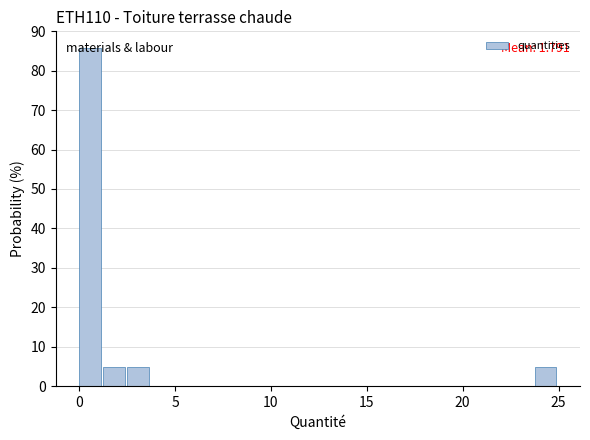

Around what value on the x-axis is the tallest bar? Give the approximate position of its centre, as read against the axis.

0.5